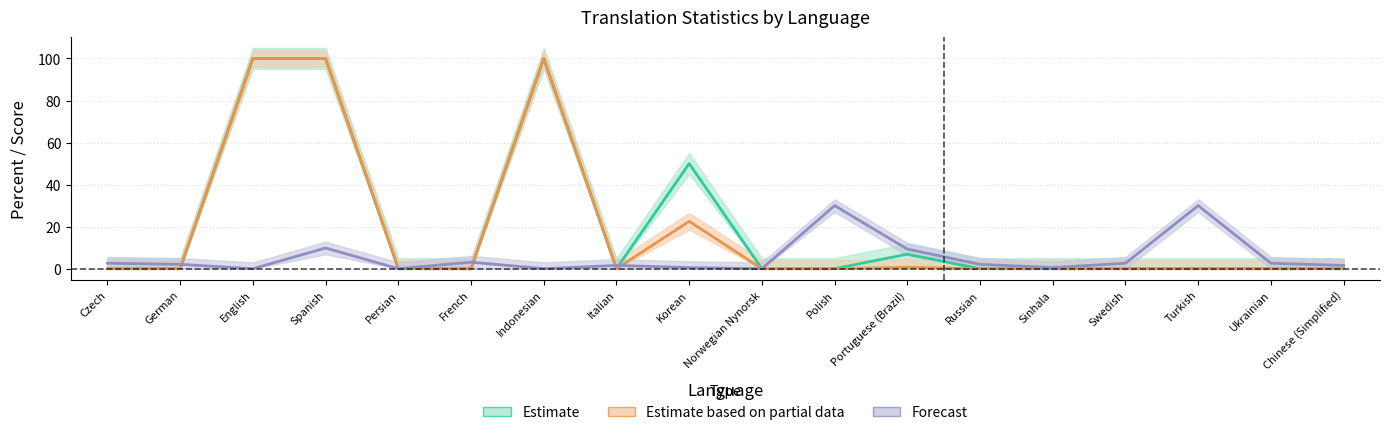

At which label does suggestions reach its minimum?

English